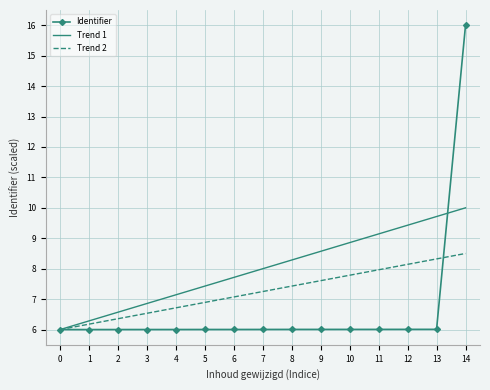

What is the total value across all series at 1?

18.5